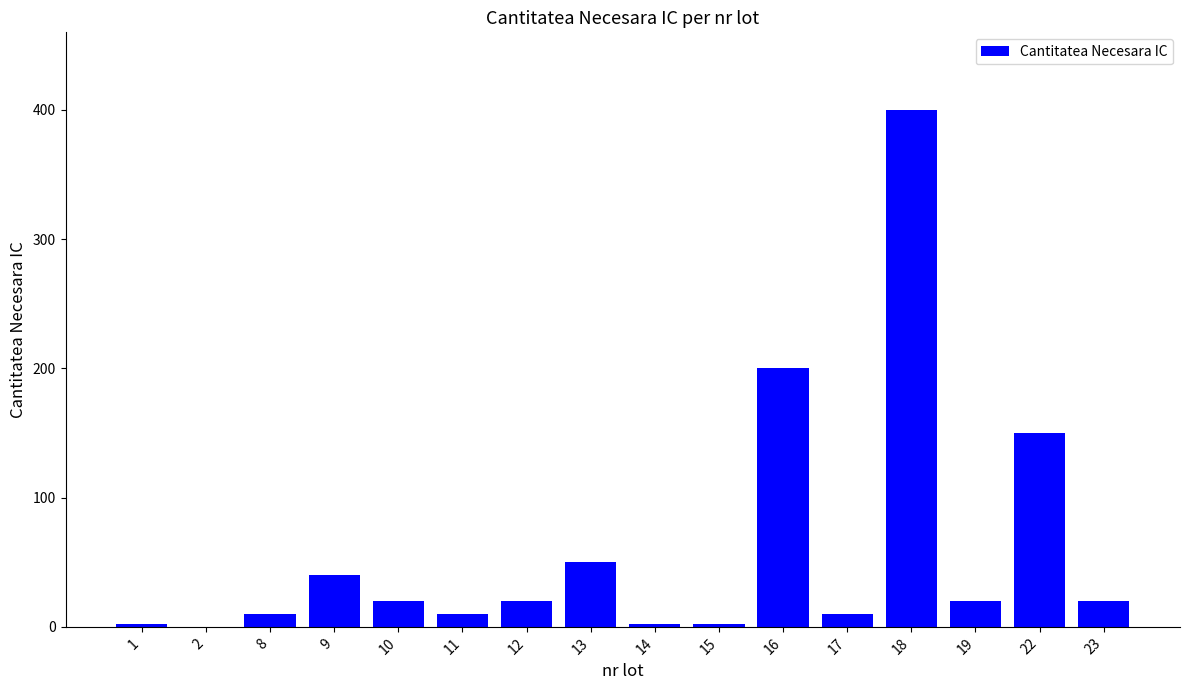

Is it true that the value at 22 is 150?

True